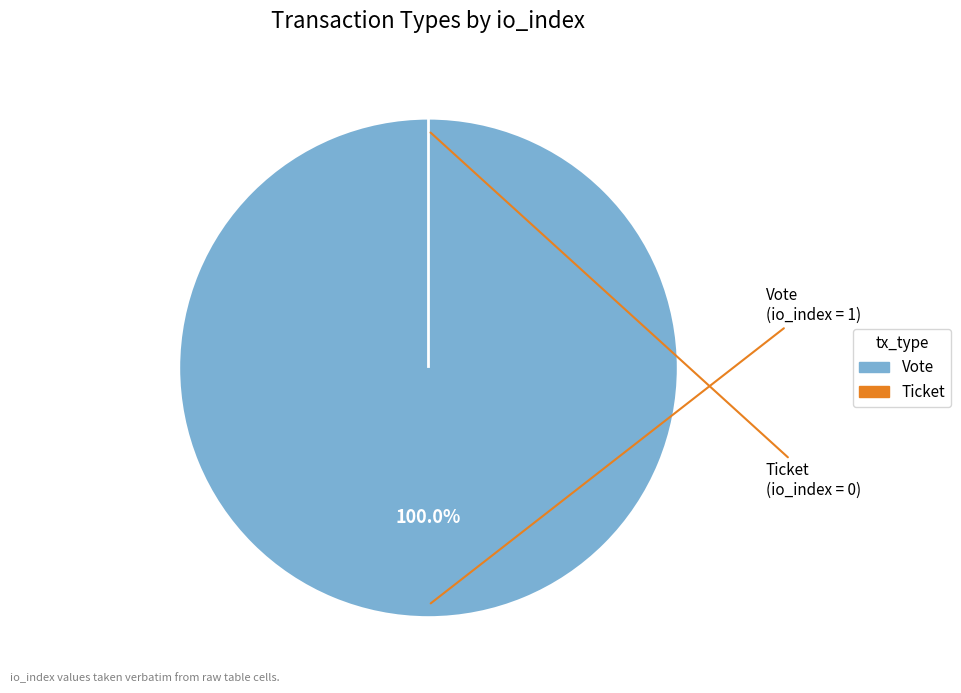

How much of the chart is everything except Ticket?

100.0%